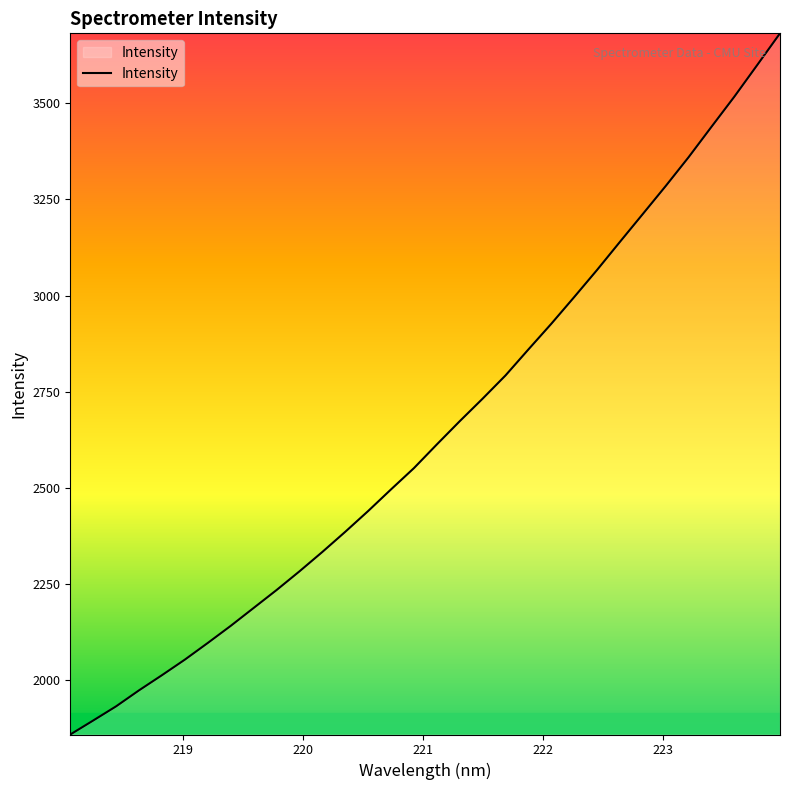

What is the difference between the maximum and minimum values?

1822.5